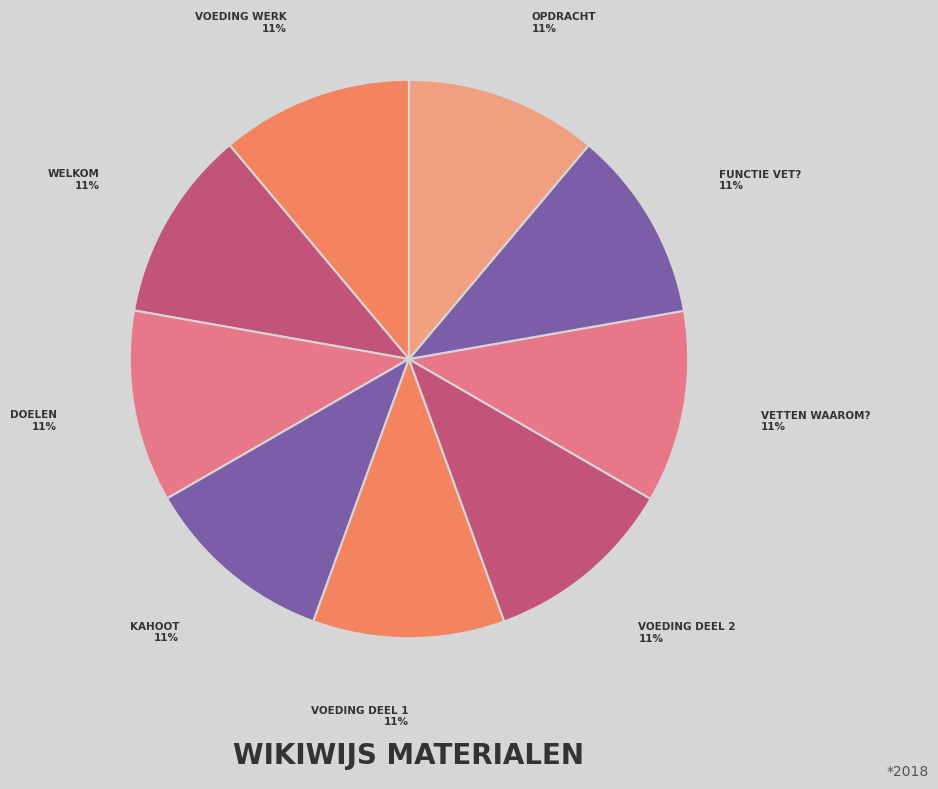

Count the number of slices in the pie.

9